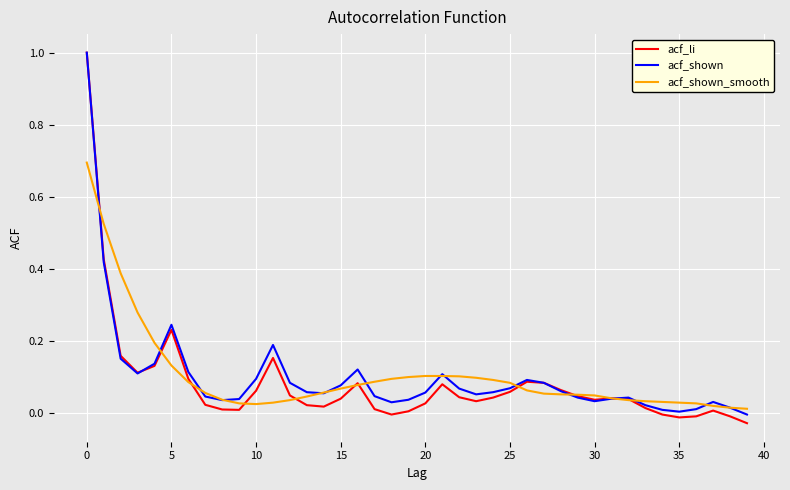

Which series has the widest spread of values?

acf_li